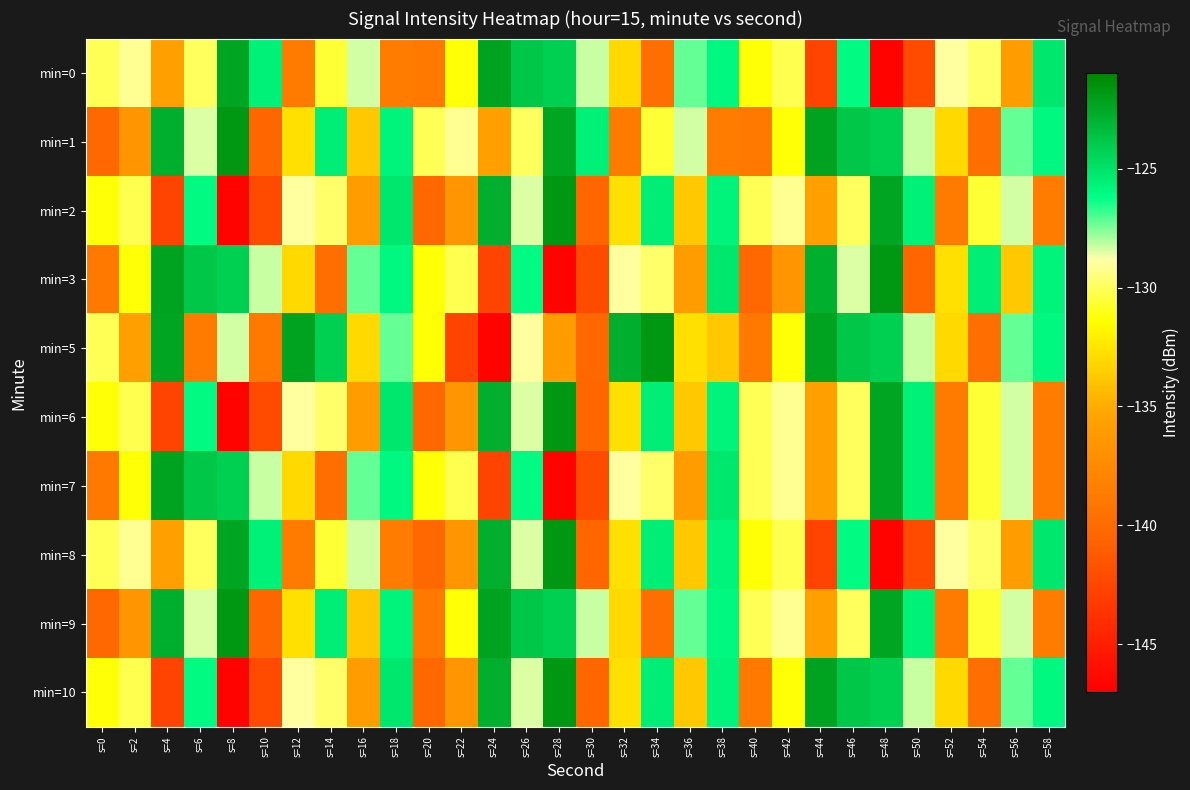

At s=0, list the series in order from smallest to largest.

min=1, min=9, min=3, min=7, min=2, min=6, min=10, min=0, min=5, min=8